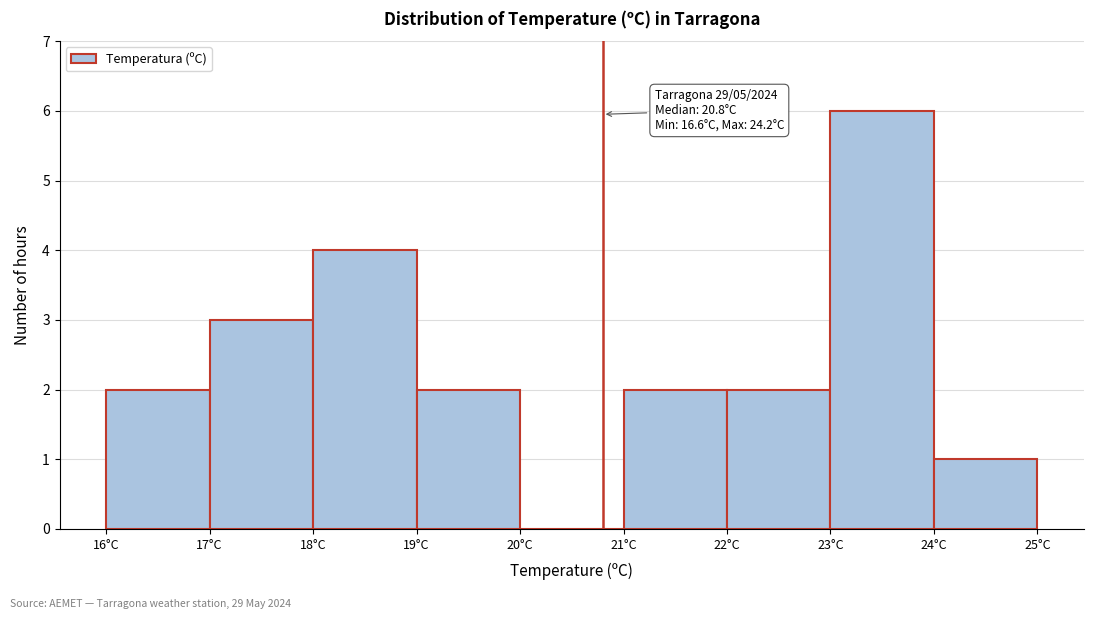

Which range on the x-axis has the tallest bar?

23 to 24